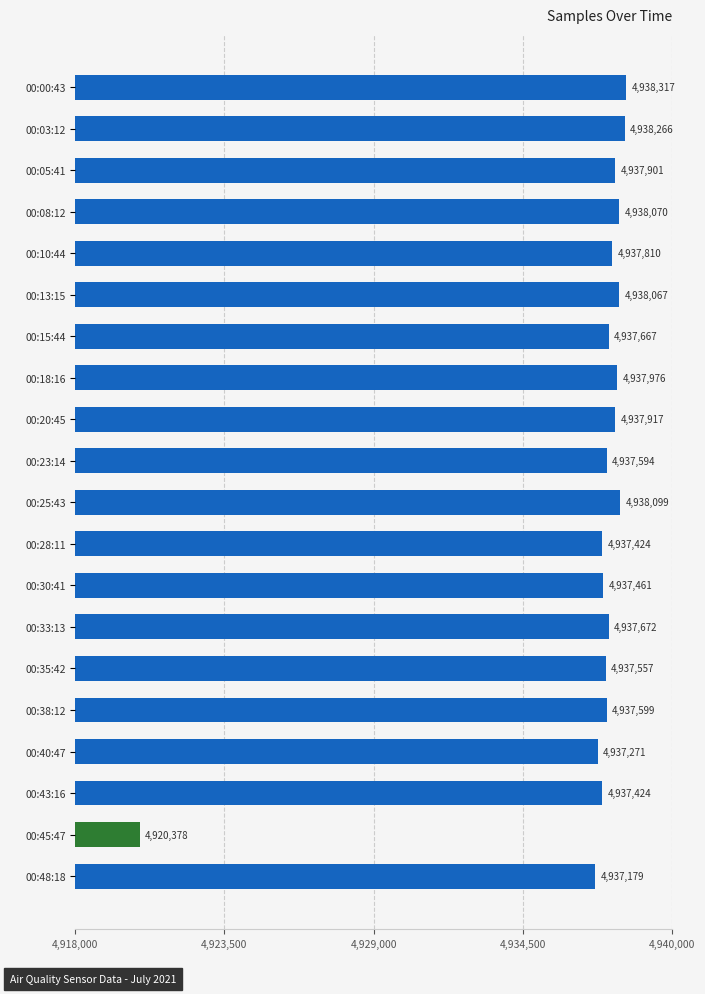

Reading top to bottom, list all the values displayed in this chart.

00:00:43=4938317	00:03:12=4938266	00:05:41=4937901	00:08:12=4938070	00:10:44=4937810	00:13:15=4938067	00:15:44=4937667	00:18:16=4937976	00:20:45=4937917	00:23:14=4937594	00:25:43=4938099	00:28:11=4937424	00:30:41=4937461	00:33:13=4937672	00:35:42=4937557	00:38:12=4937599	00:40:47=4937271	00:43:16=4937424	00:45:47=4920378	00:48:18=4937179